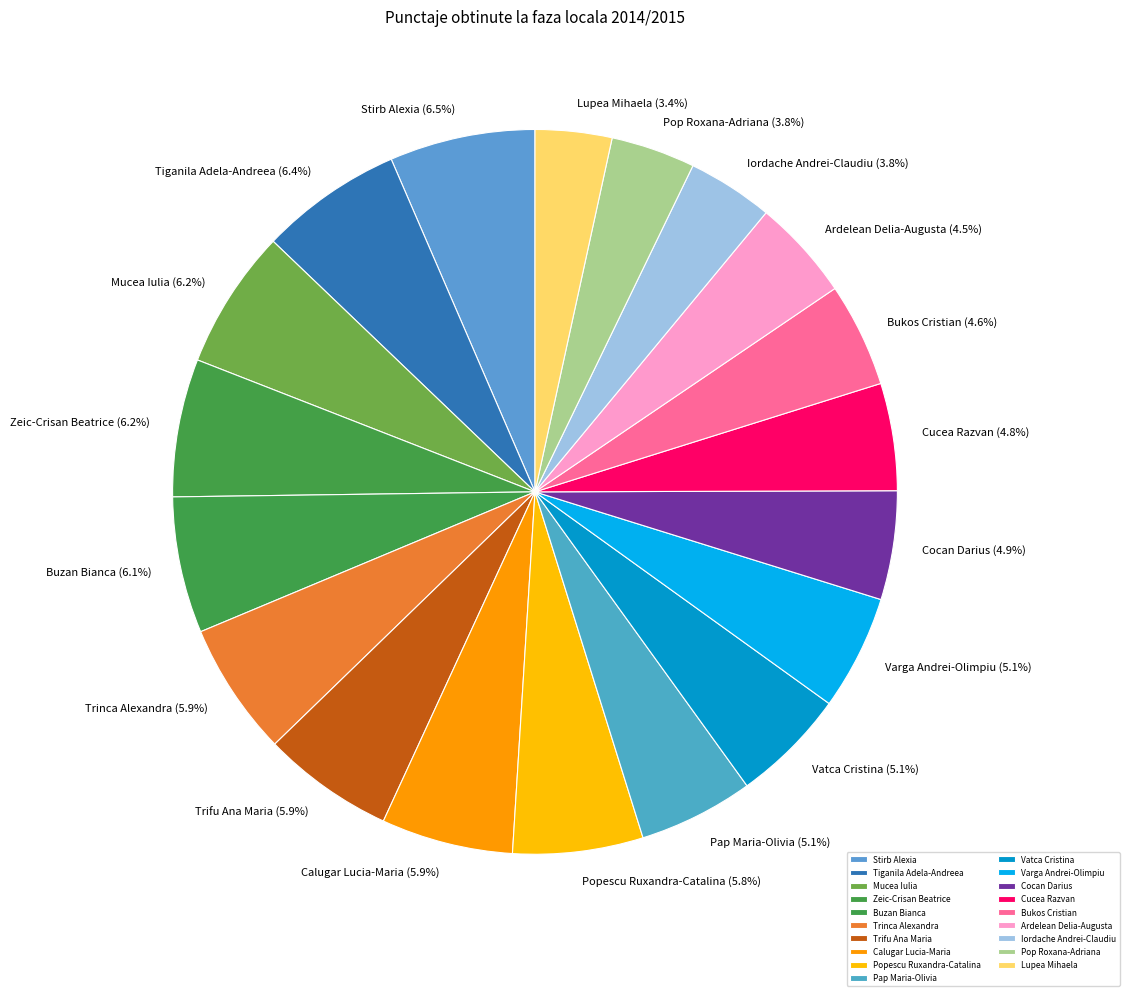

What is the ratio of the value at Bukos Cristian to the value at Calugar Lucia-Maria?

0.8